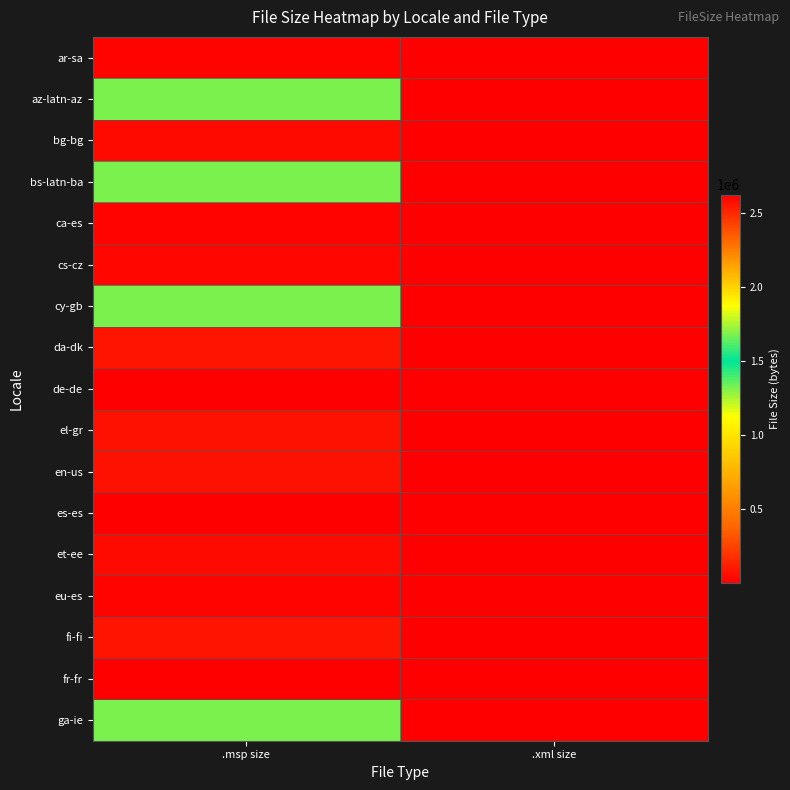

What is the total value across all series at .msp size?

39006208